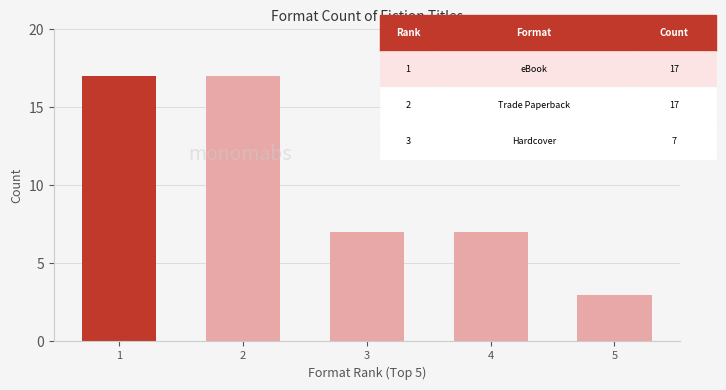

What is the difference between the maximum and minimum values?

14